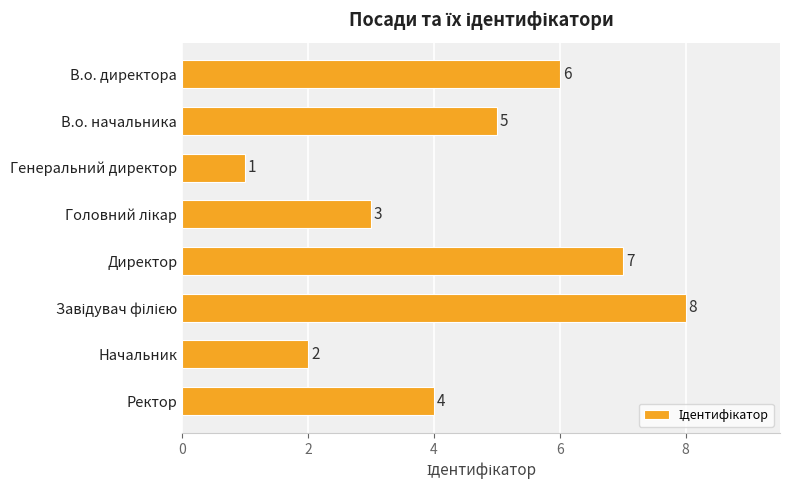

Does the chart contain any negative values?

No